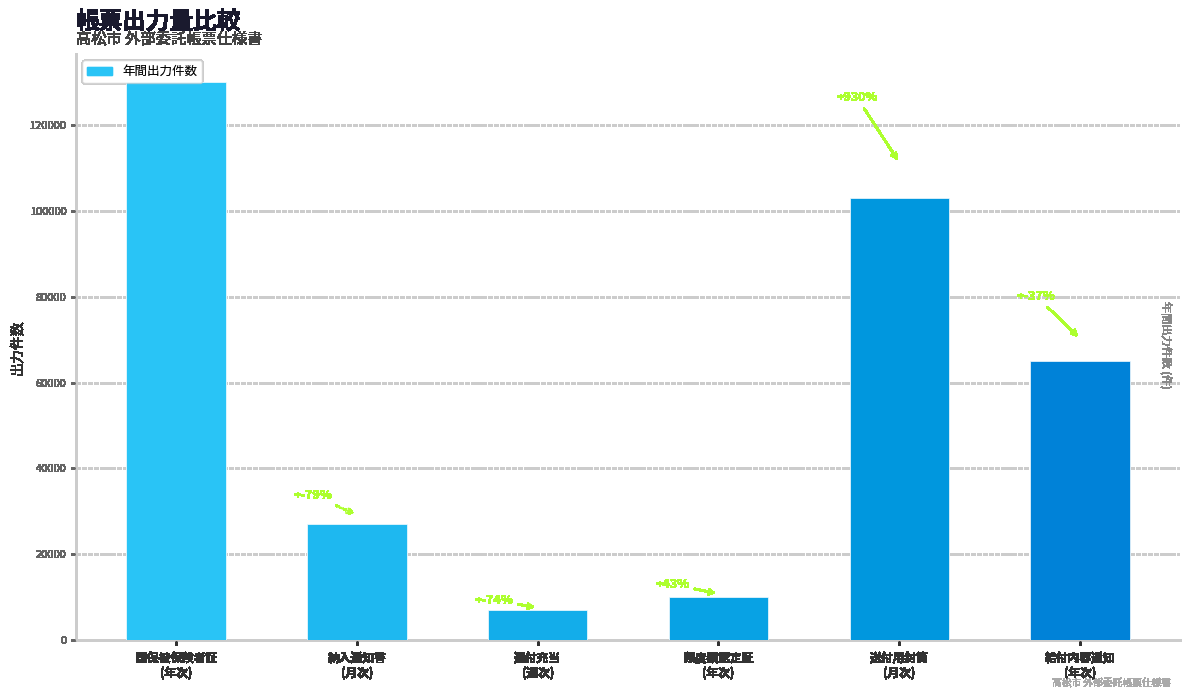

What position from the right is 還付充当
(週次)?

4